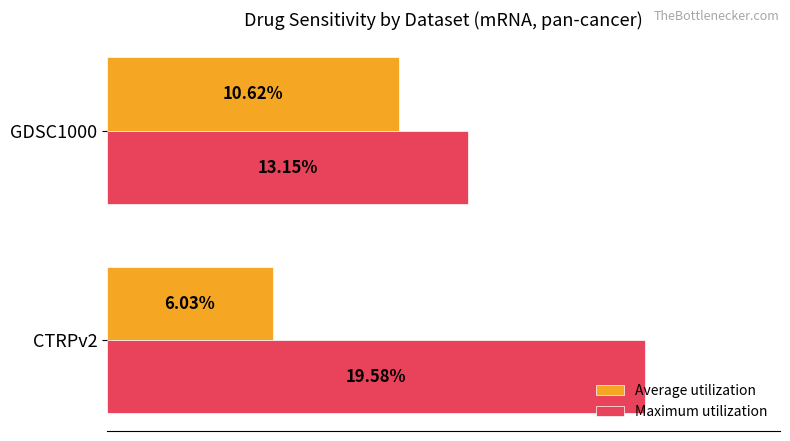

What are all the series names shown in the legend?

Average utilization, Maximum utilization